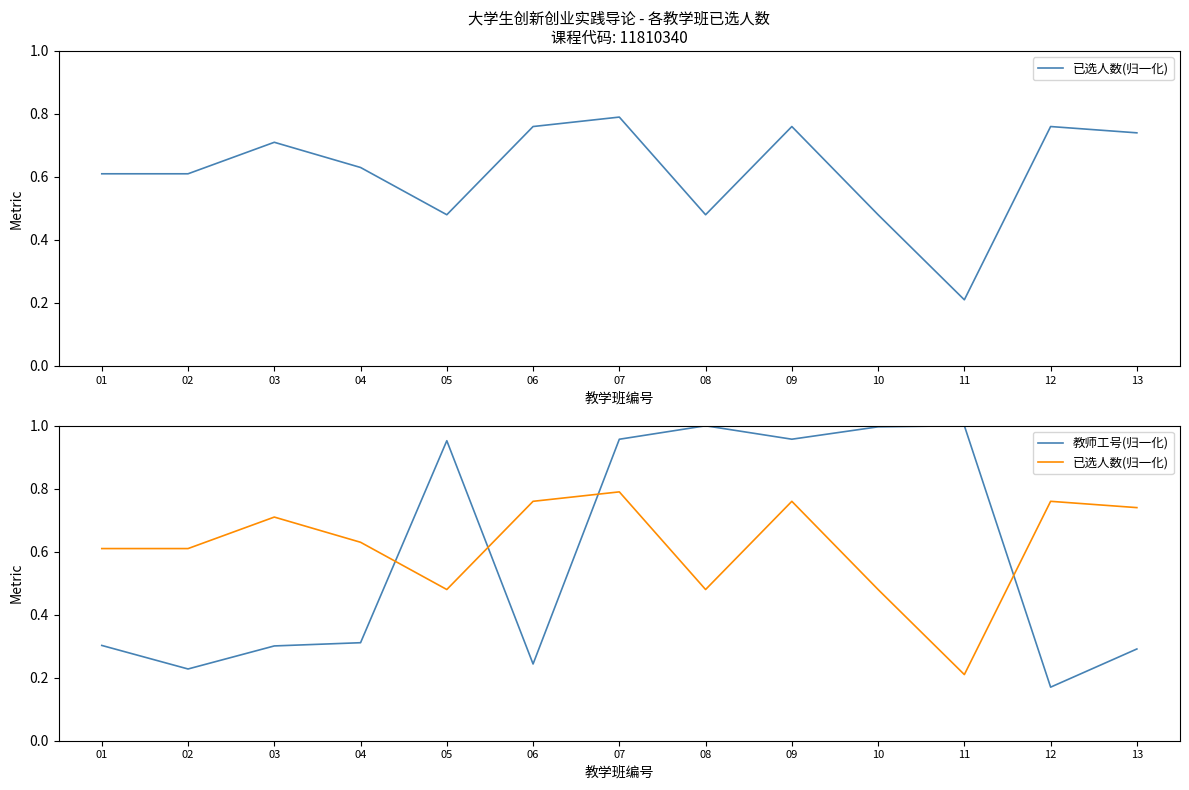

Reading left to right, what are all the values shown in this chart?

已选人数(归一化): 0.6	0.6	0.7	0.6	0.5	0.8	0.8	0.5	0.8	0.5	0.2	0.8	0.7
教师工号(归一化): 0.3	0.2	0.3	0.3	1.0	0.2	1.0	1.0	1.0	1.0	1.0	0.2	0.3